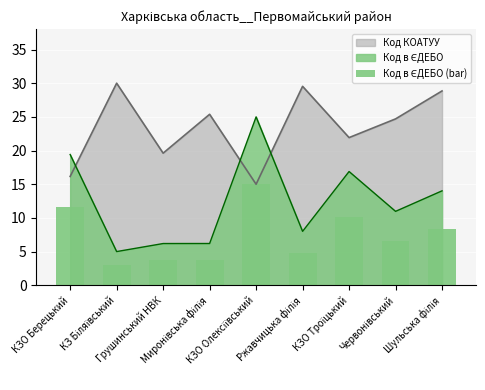

What is the highest value of the Код КОАТУУ series?

30.0